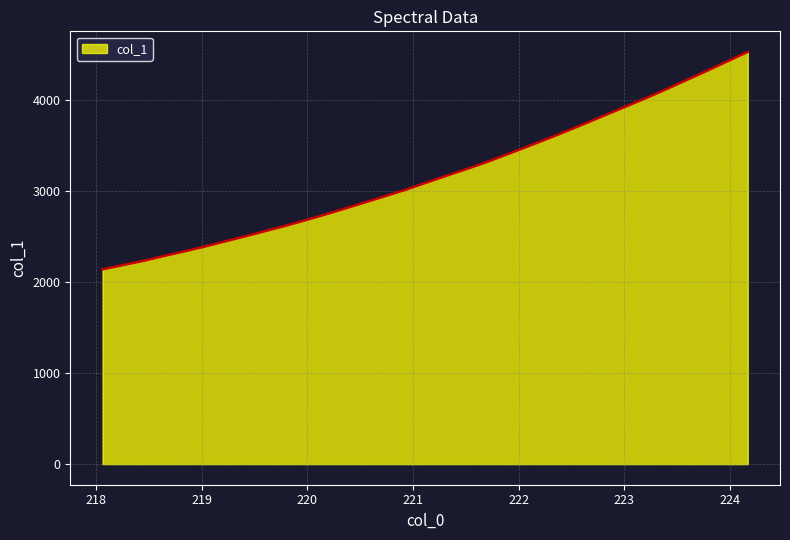

What is the difference between the maximum and minimum values?

2388.4